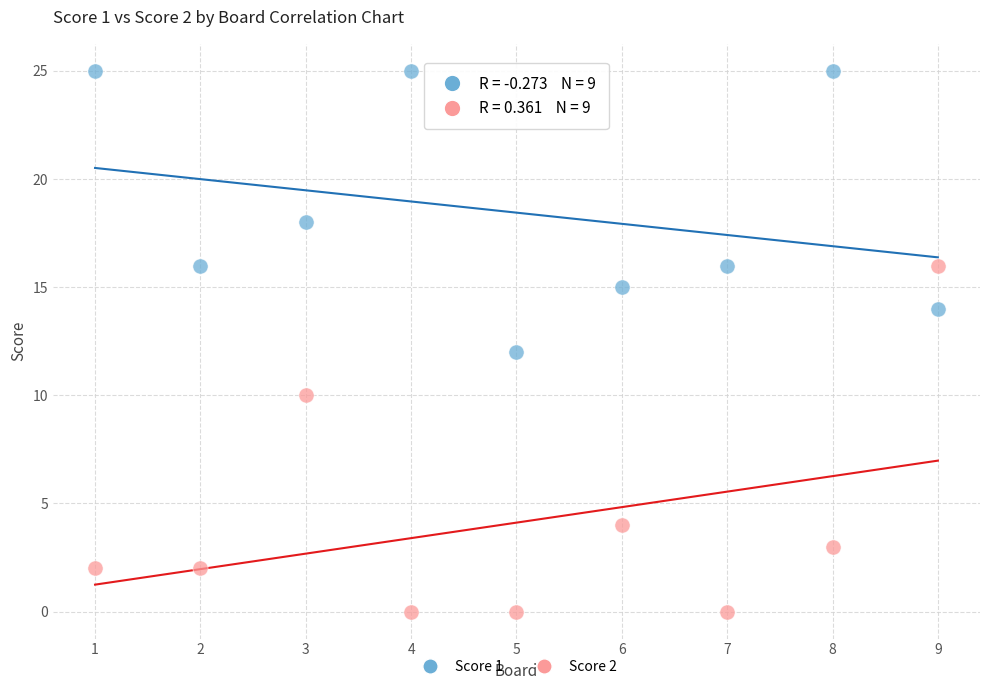

Across all data points, what is the range of Y values (max minus min)?

25